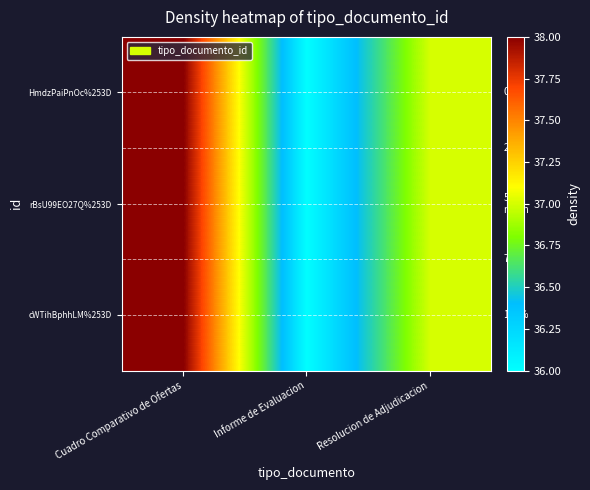

Is it true that cWTihBphhLM%253D equals 25 at Cuadro Comparativo de Ofertas?

False